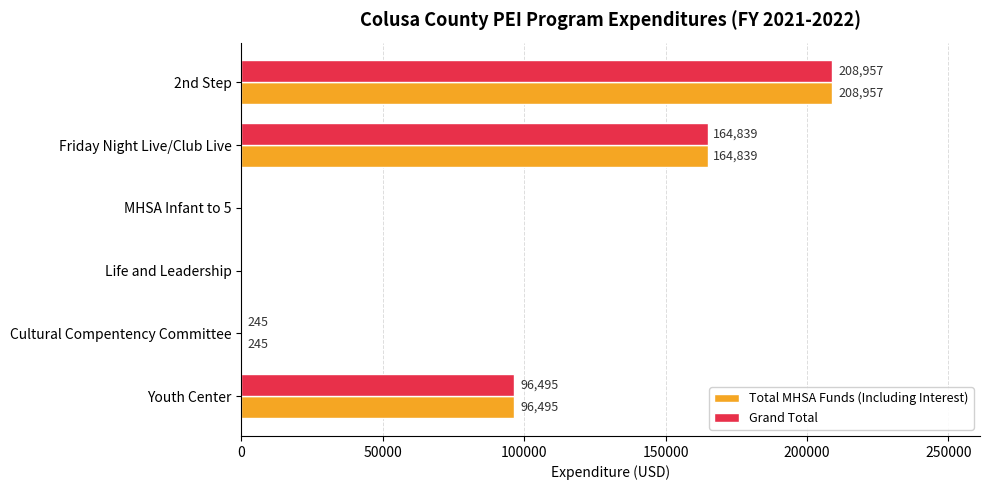

Count the number of categories in the chart.

6